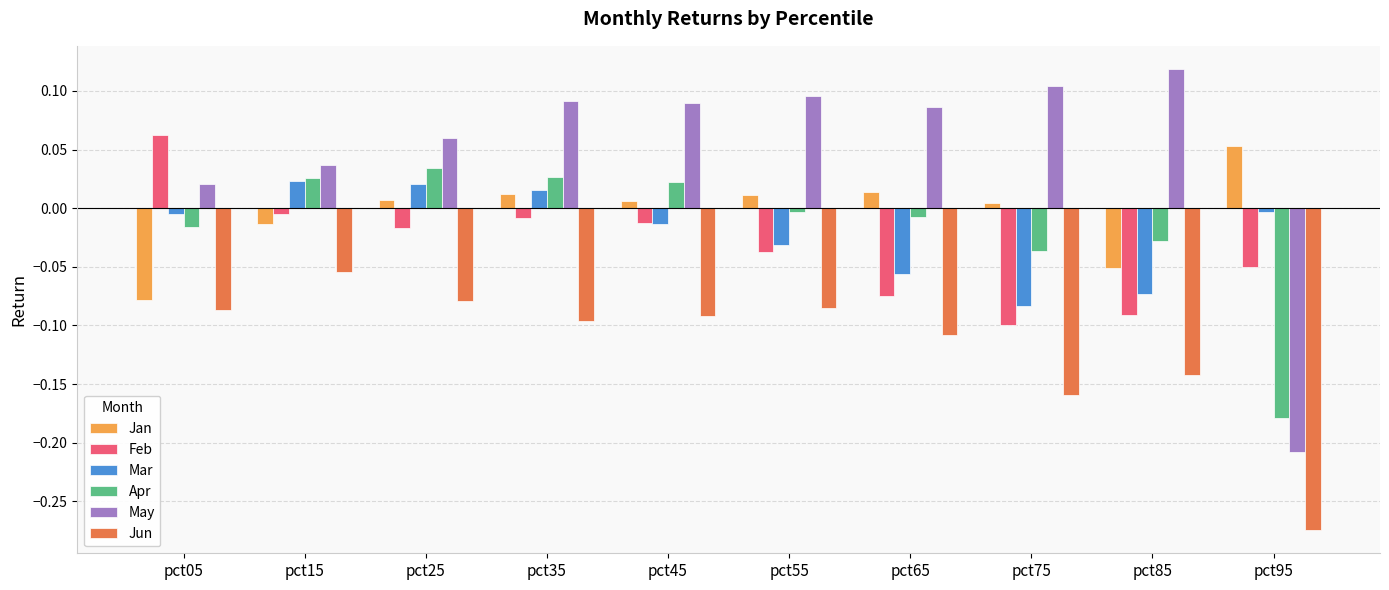

Which series changed the most between pct45 and pct85?

Feb